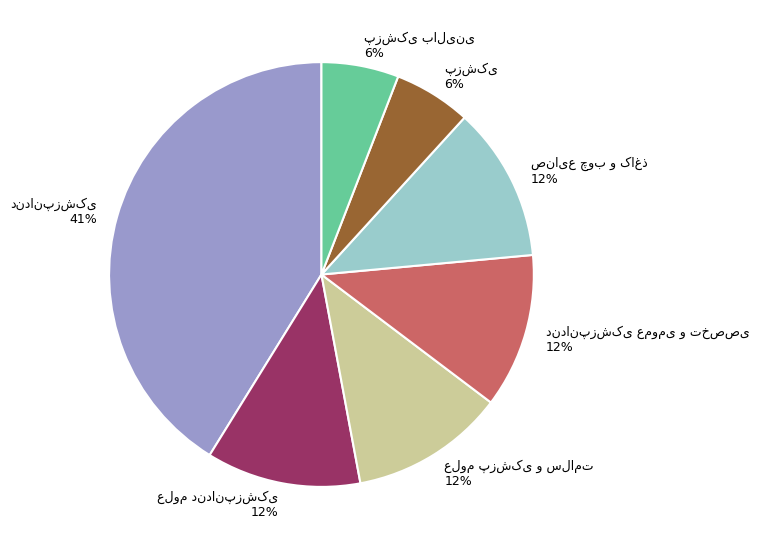

To the nearest percent, what is the difference between the largest and smallest slice percentages?

35%